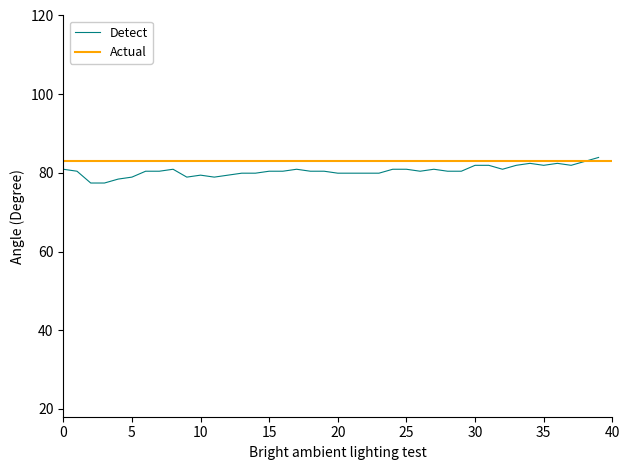

The value at 35 is 81.9. True or false?

True